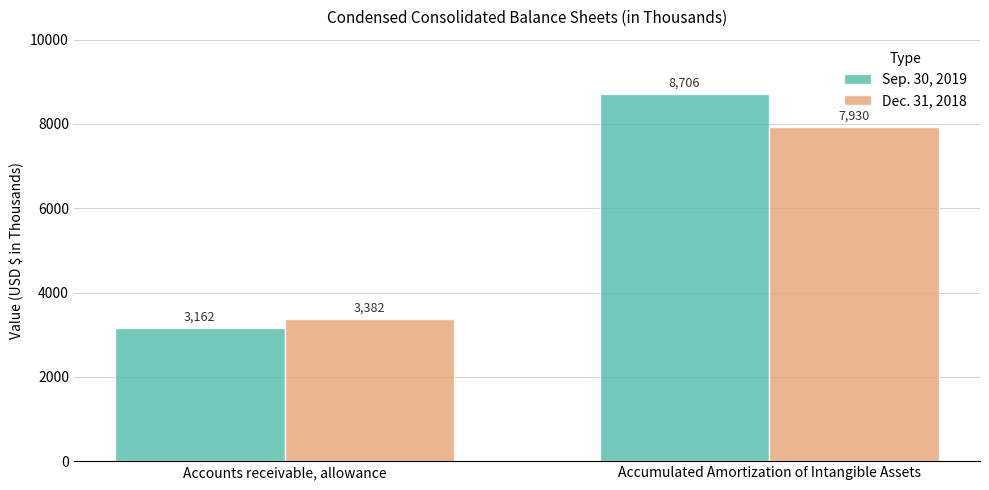

At Accumulated Amortization of Intangible Assets, list the series in order from smallest to largest.

Dec. 31, 2018, Sep. 30, 2019